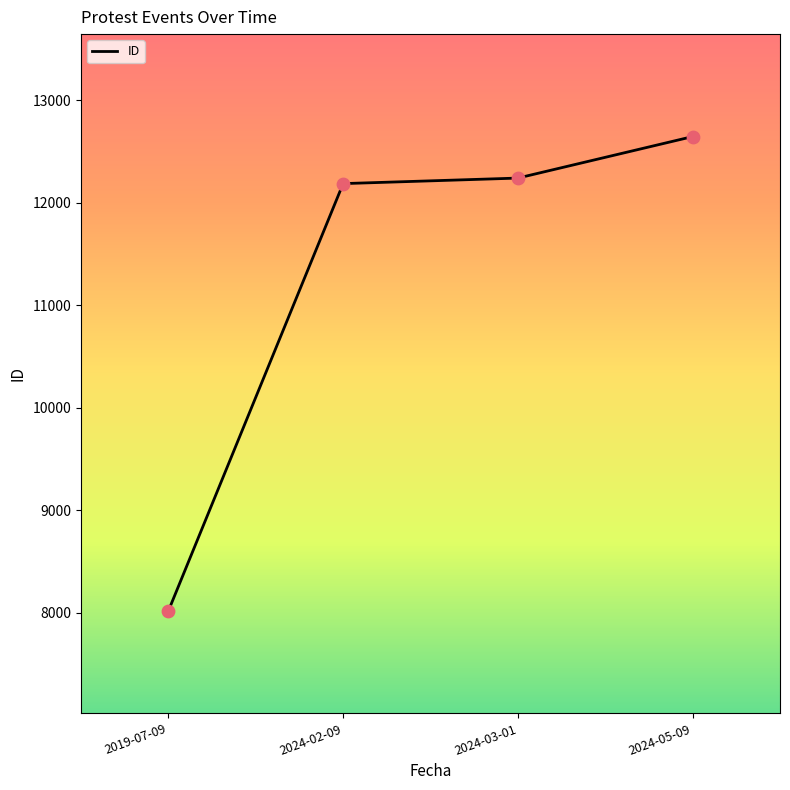

Between 2024-02-09 and 2019-07-09, which is larger?

2024-02-09